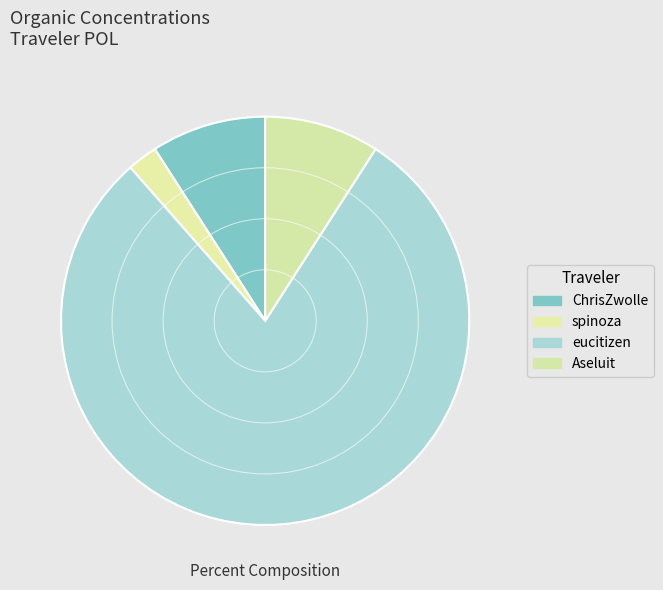

Count the number of slices in the pie.

4